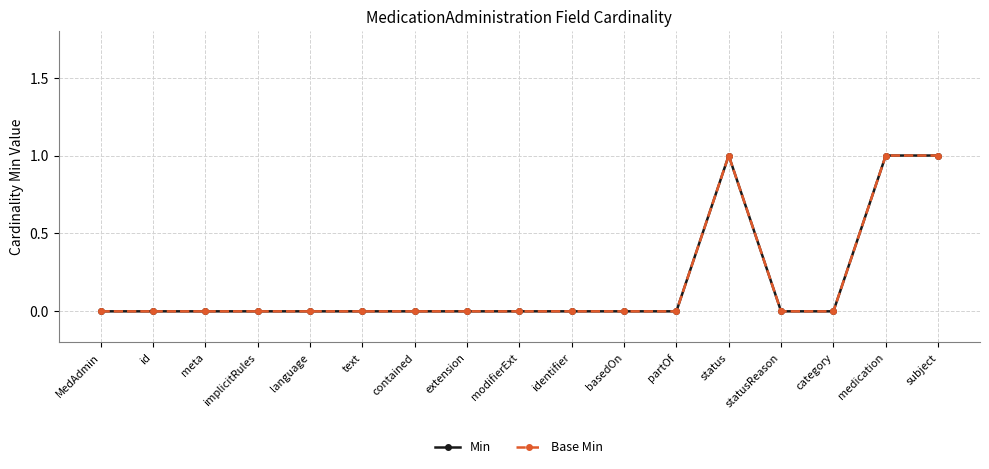

Count the number of data series in this chart.

2